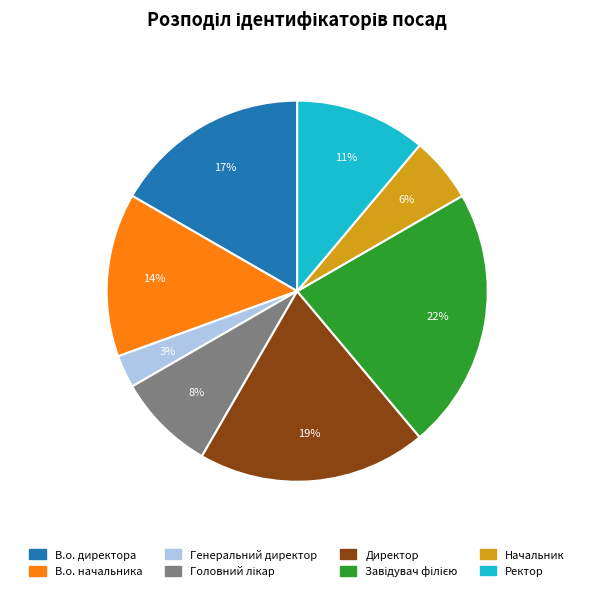

Which slice is the smallest?

Генеральний директор